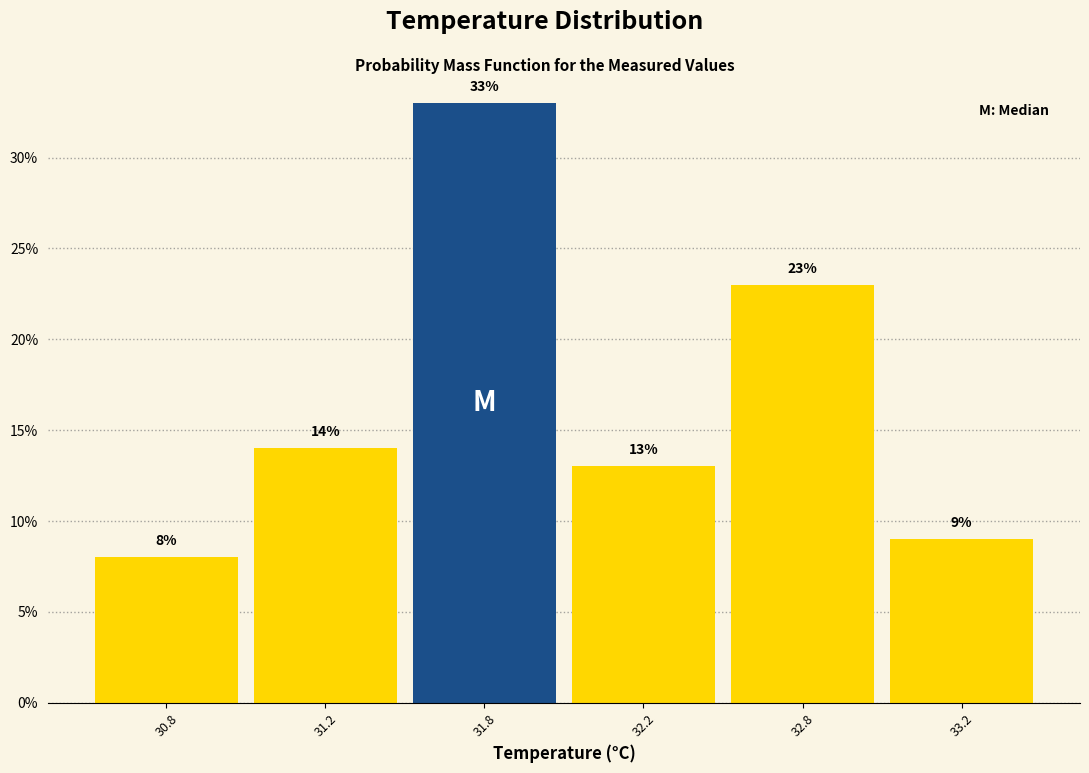

Reading right to left, what are all the values shown in this chart?

33.2=9.0	32.8=23.0	32.2=13.0	31.8=33.0	31.2=14.0	30.8=8.0